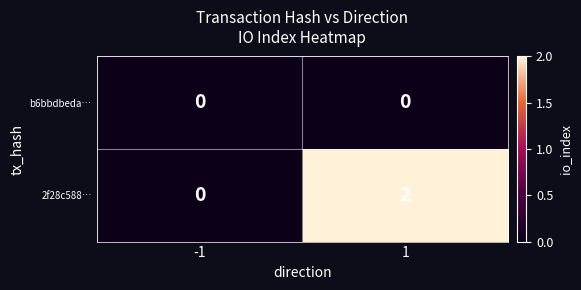

What is the greatest value displayed?

2